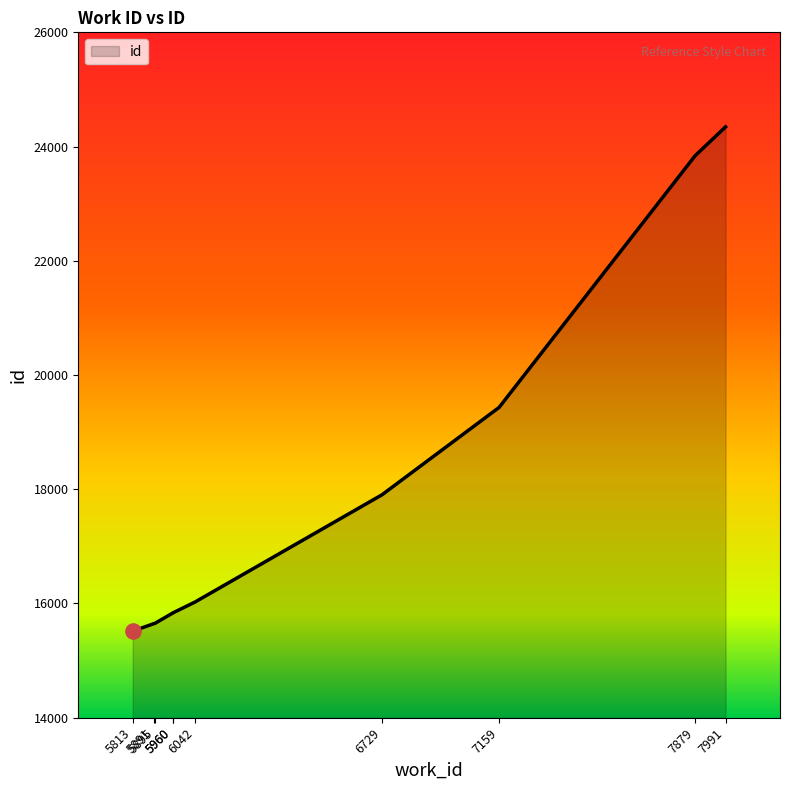

What is the change in value from 5813 to 7159?

+3918